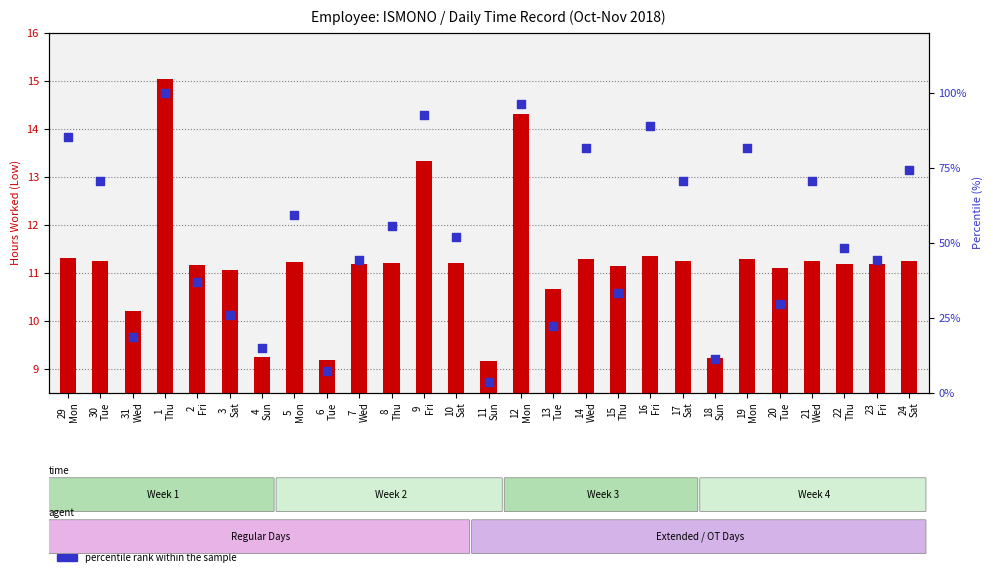

What is the total value across all series at 11
Sun?

12.9